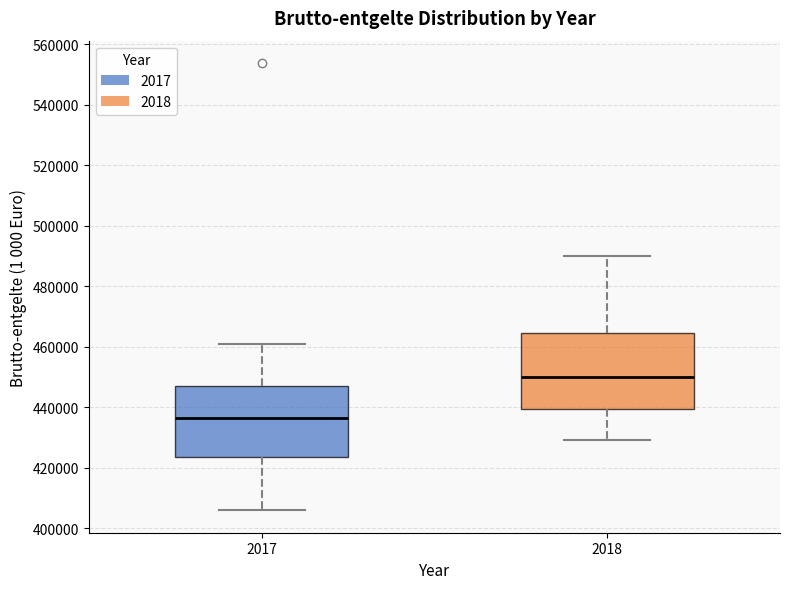

Which box's median line is the highest?

2018